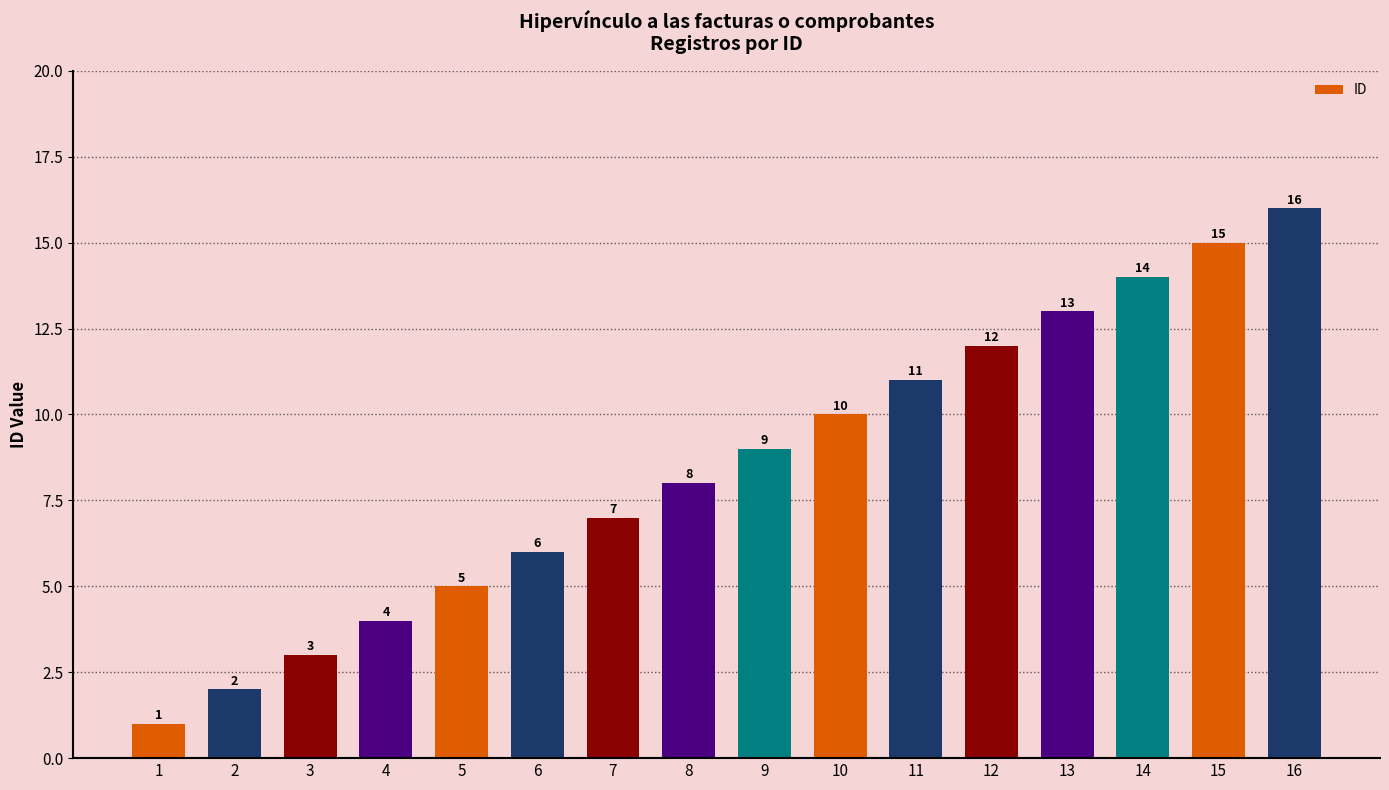

What is the sum of the values at 11 and 9?

20